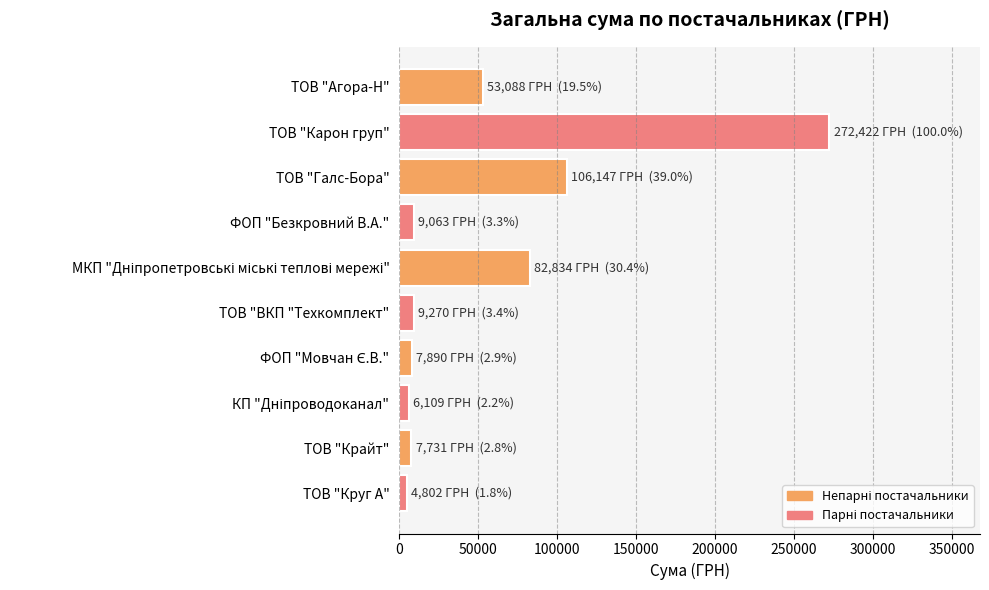

Count the number of data series in this chart.

1